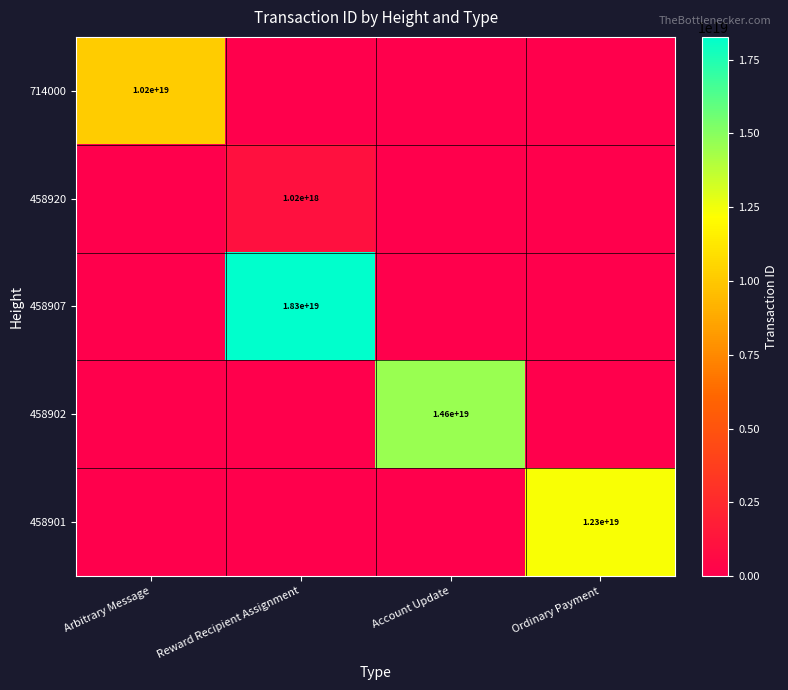

What is the total value across all series at Reward Recipient Assignment?

19283904047228354560